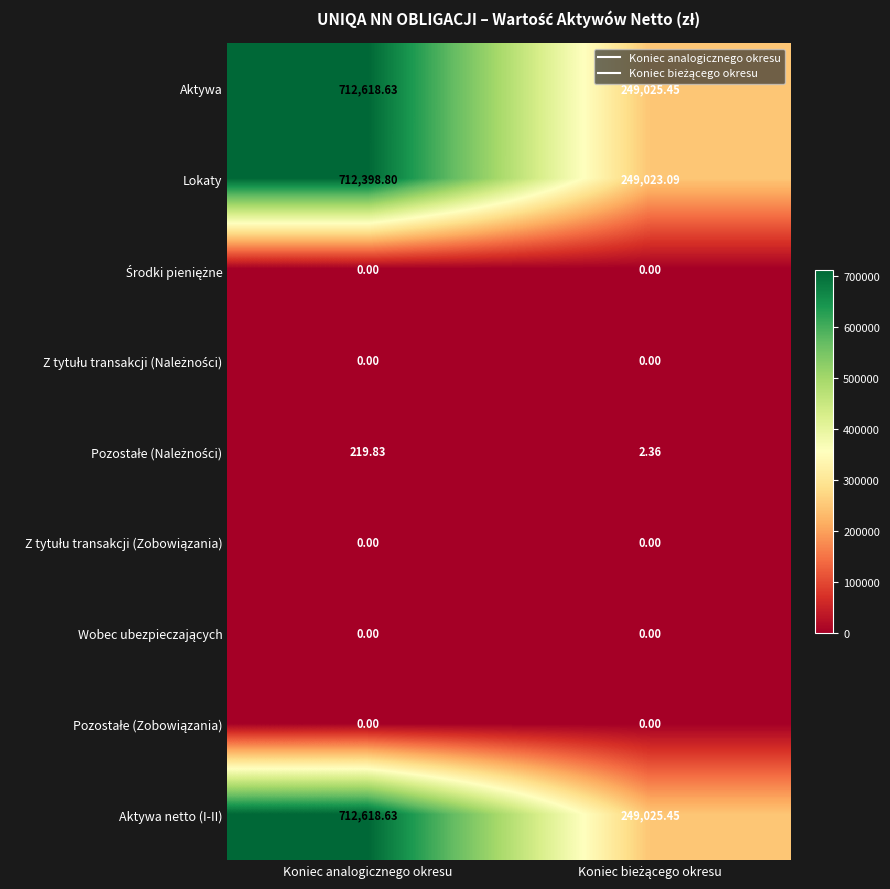

At which category is the sum across all series the highest?

Koniec analogicznego okresu